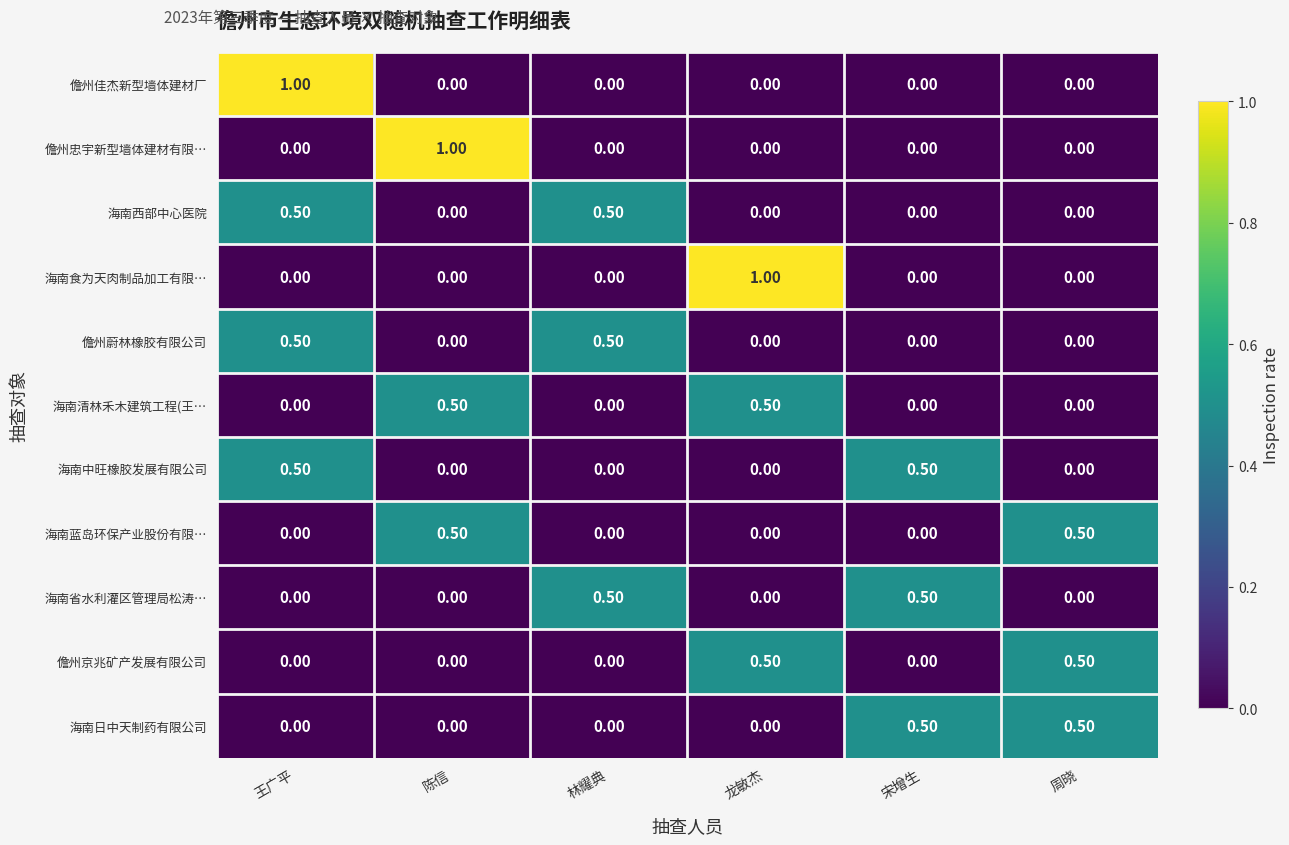

What is the difference between the highest and lowest values at 宋增生?

0.5